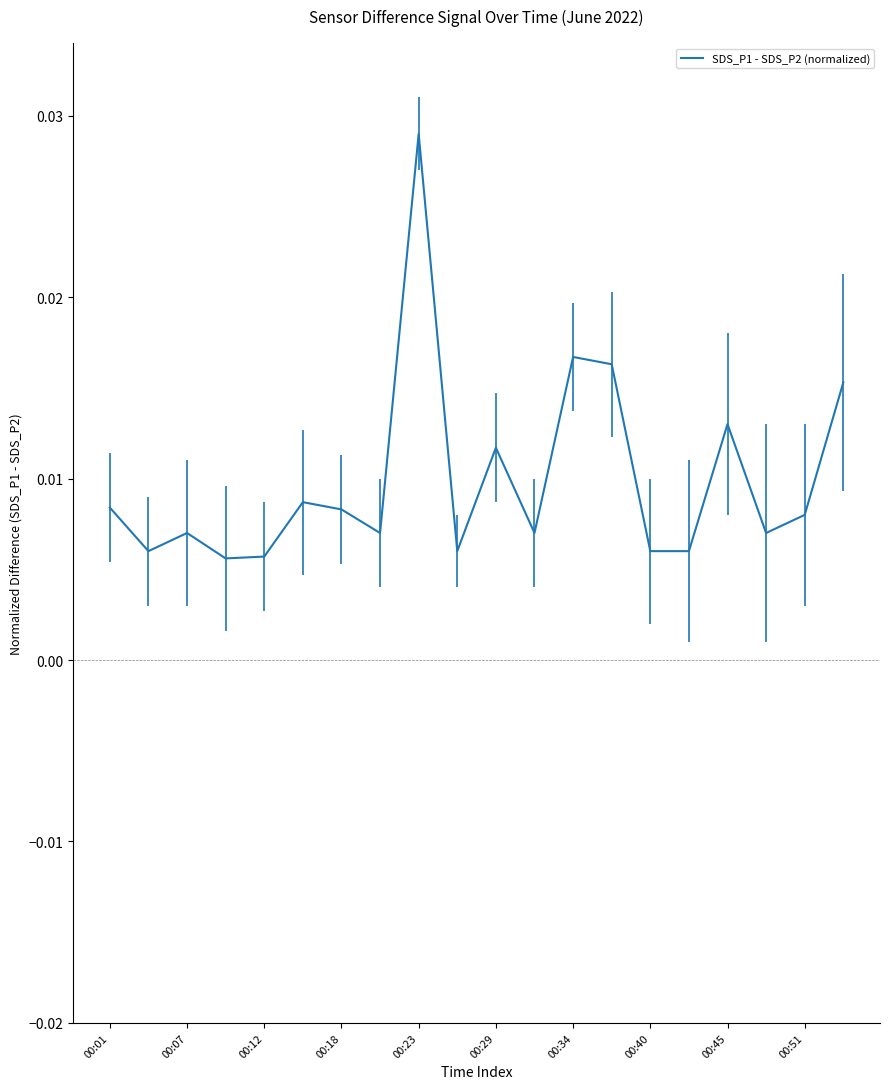

Which label corresponds to the largest value in the chart?

00:23